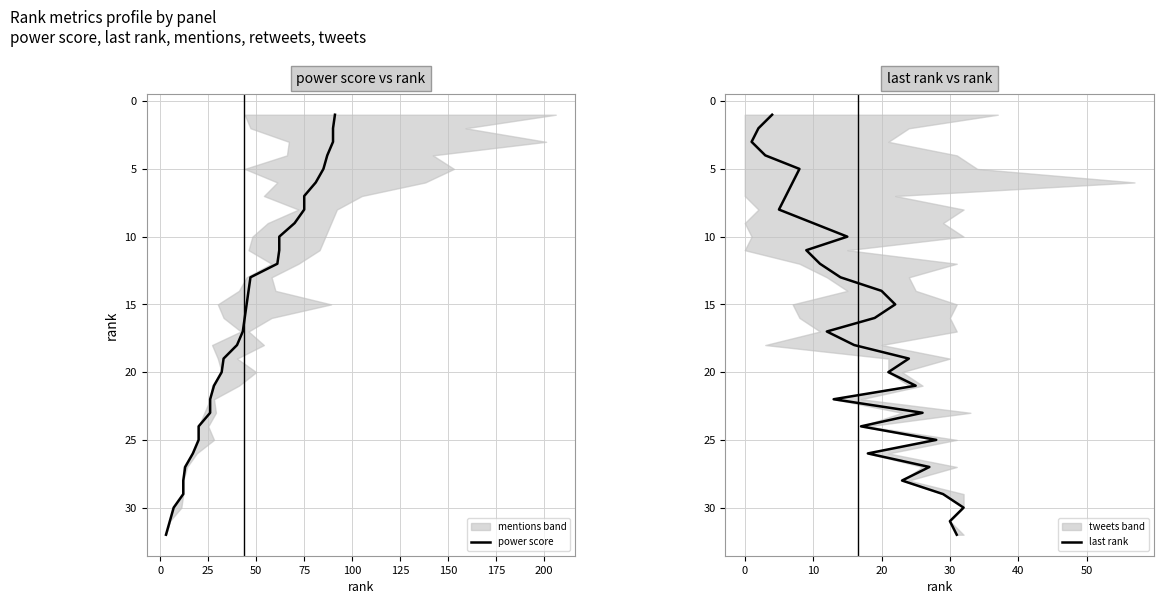

Is the value of power score at 150 greater than the value of last rank at 26?

No